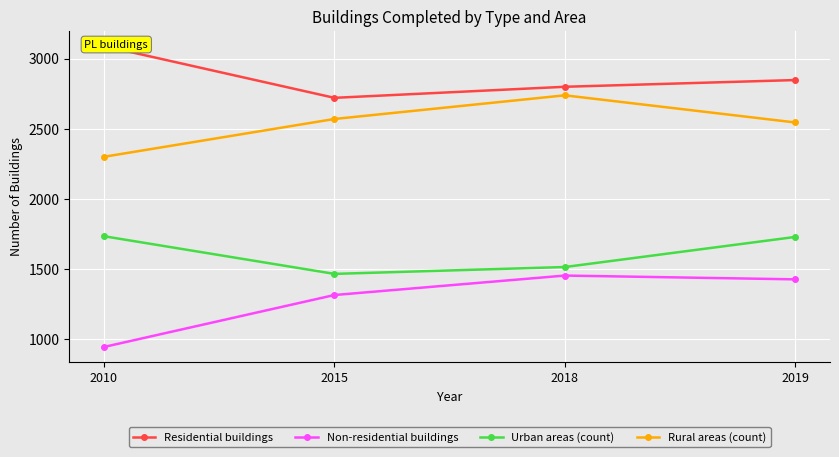

What is the average value of the Non-residential buildings series?

1282